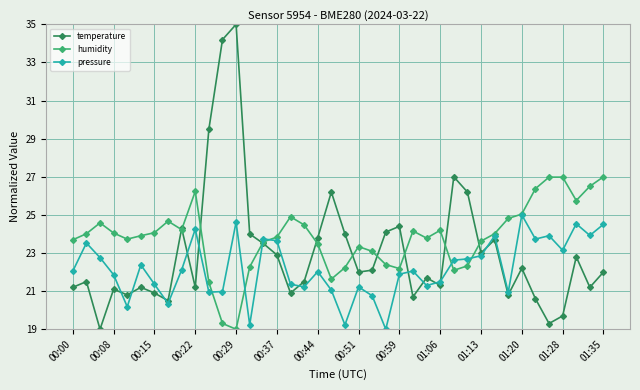

True or false: pressure has more than 0 interior local peaks.

True